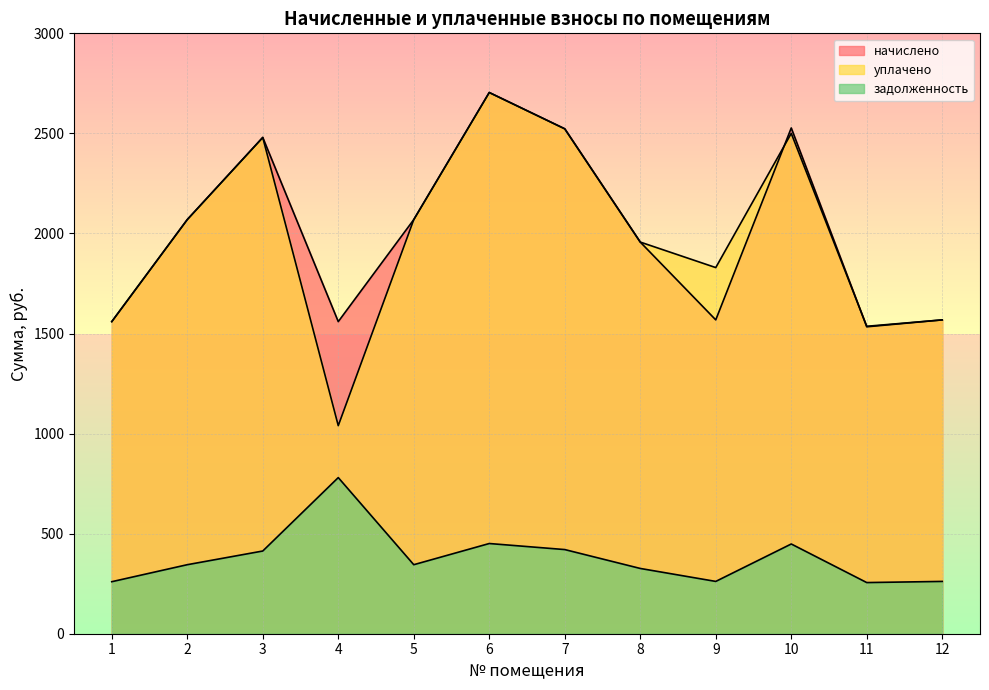

The начислено series shows 1957.0 at 8. True or false?

True